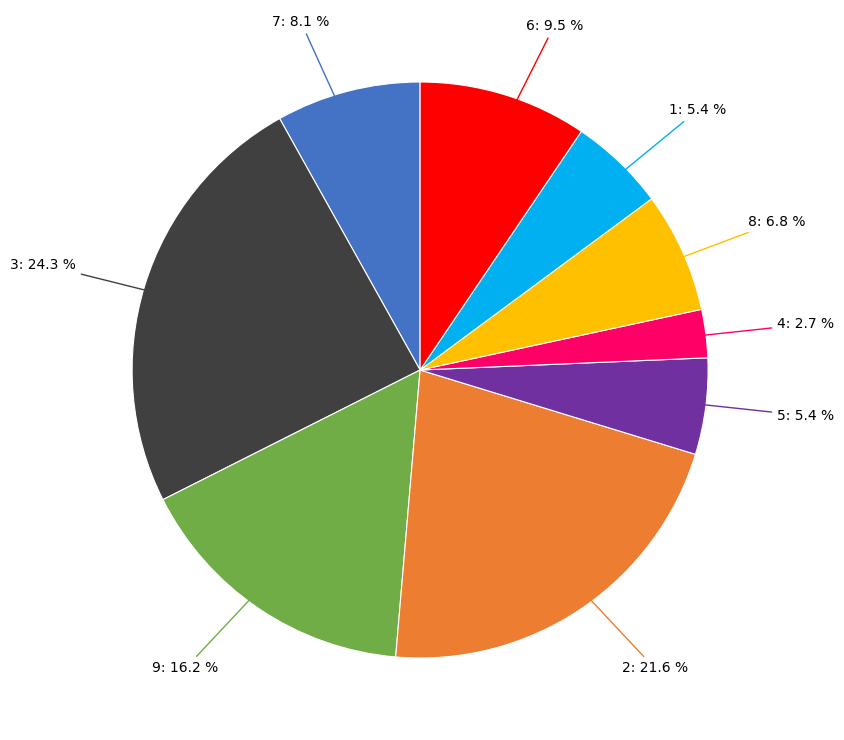

Does any single category account for the majority?

No